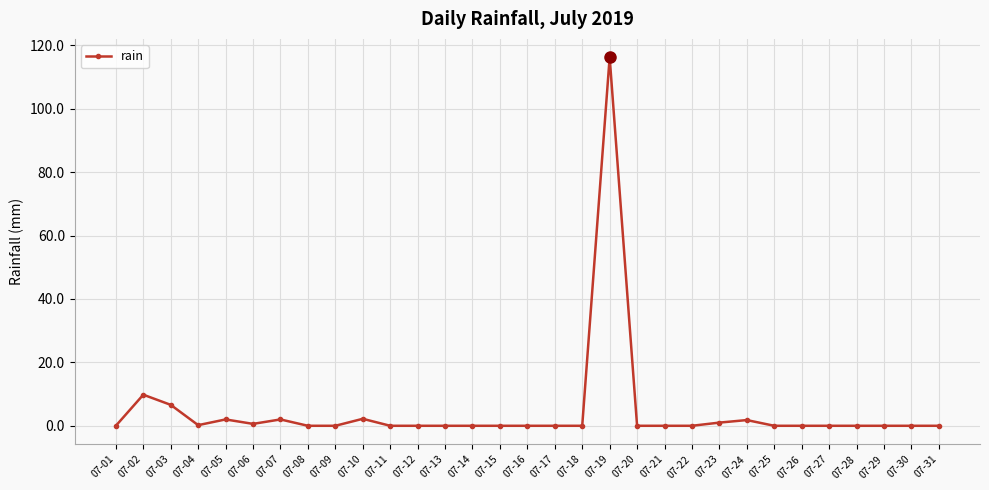

The value at 07-02 is 5.5. True or false?

False